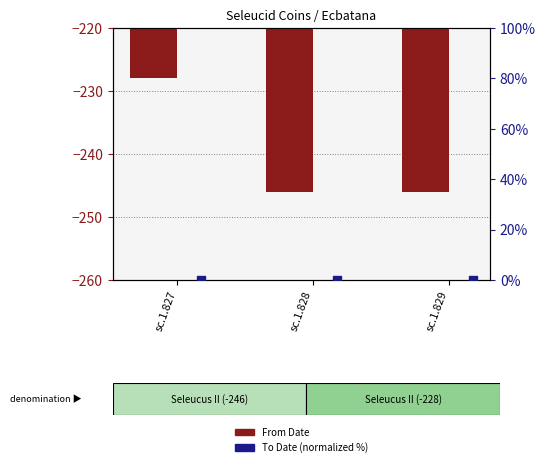

What is the total value across all series at sc.1.827?

-228